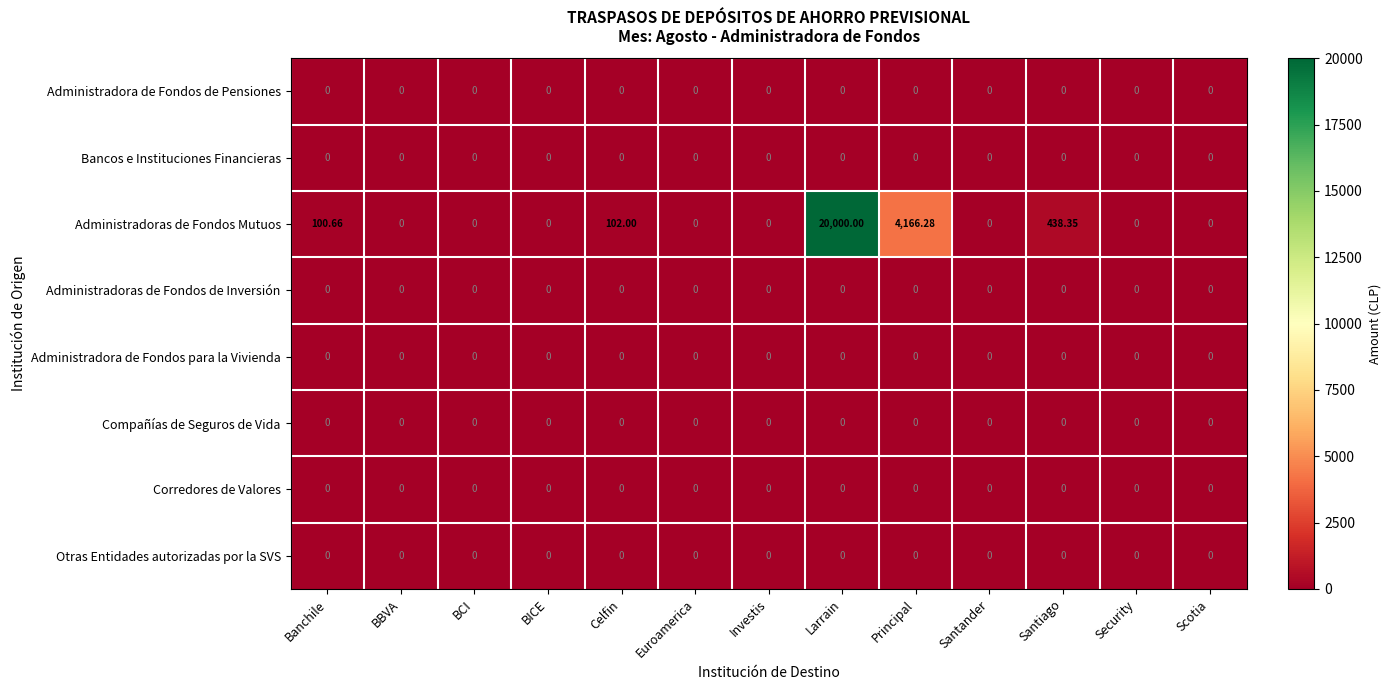

At how many categories does at least one series exceed 19743?

1